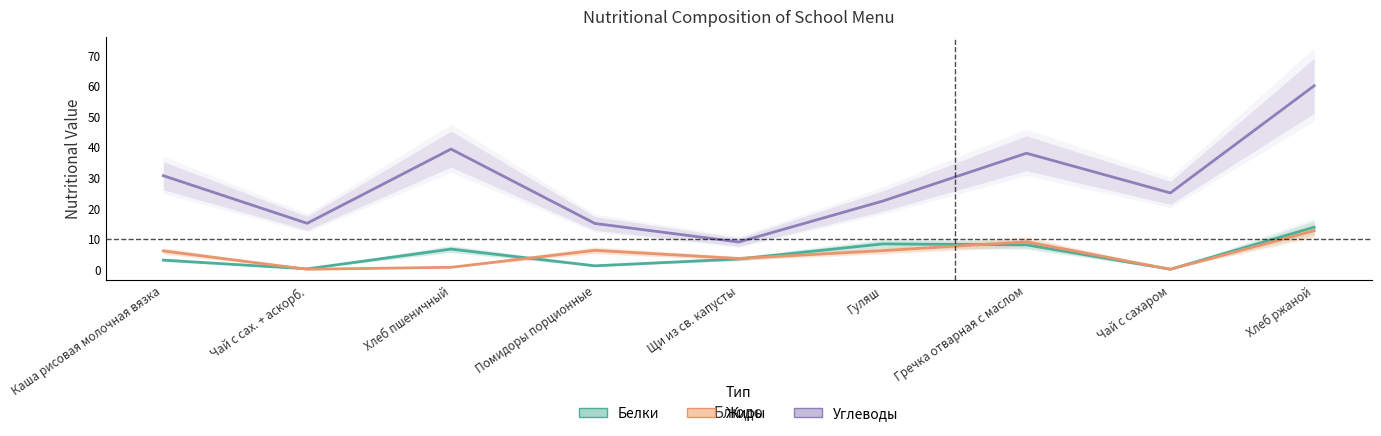

What position from the right is Помидоры порционные?

6